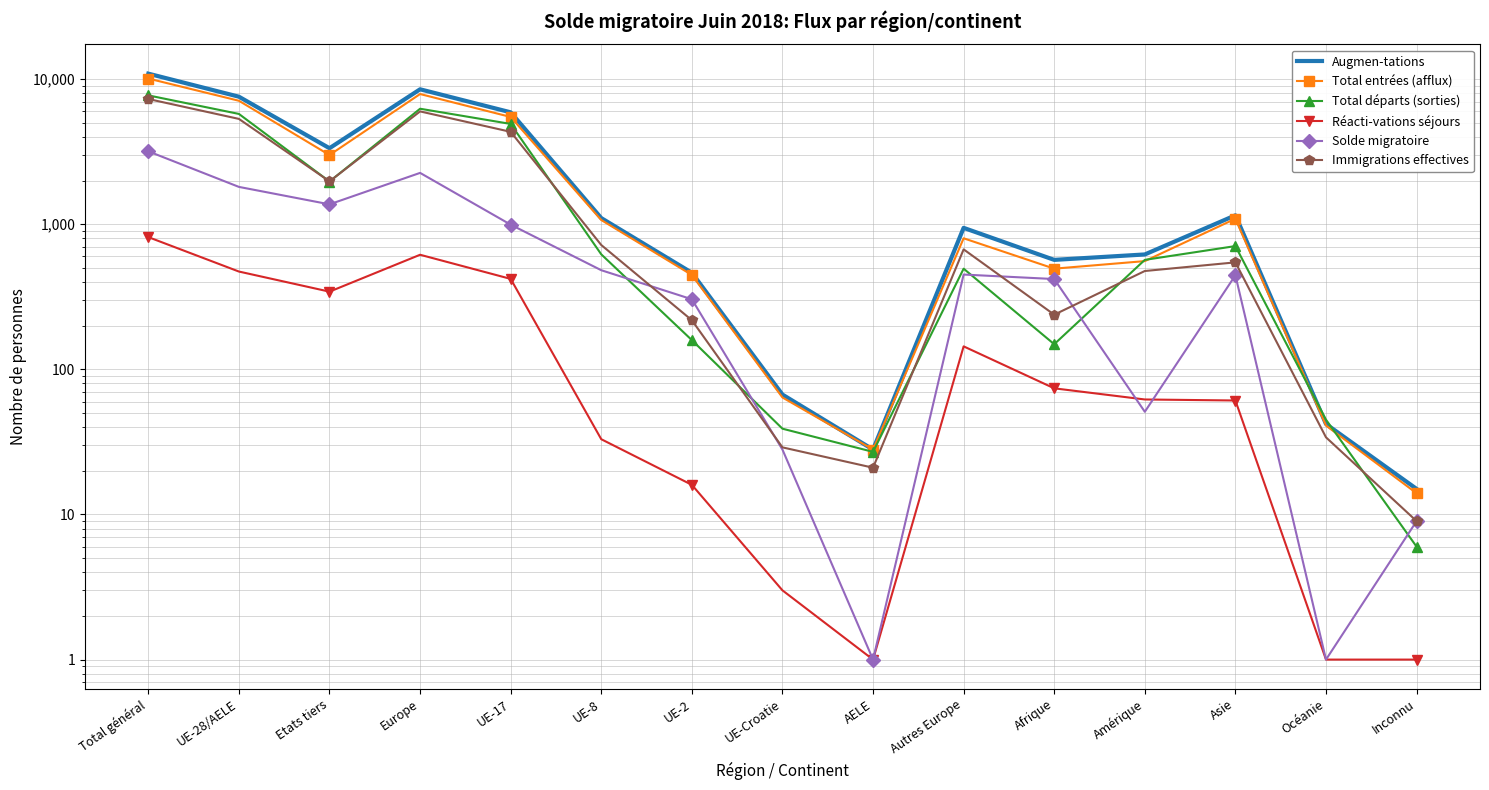

What position from the left is Etats tiers?

3